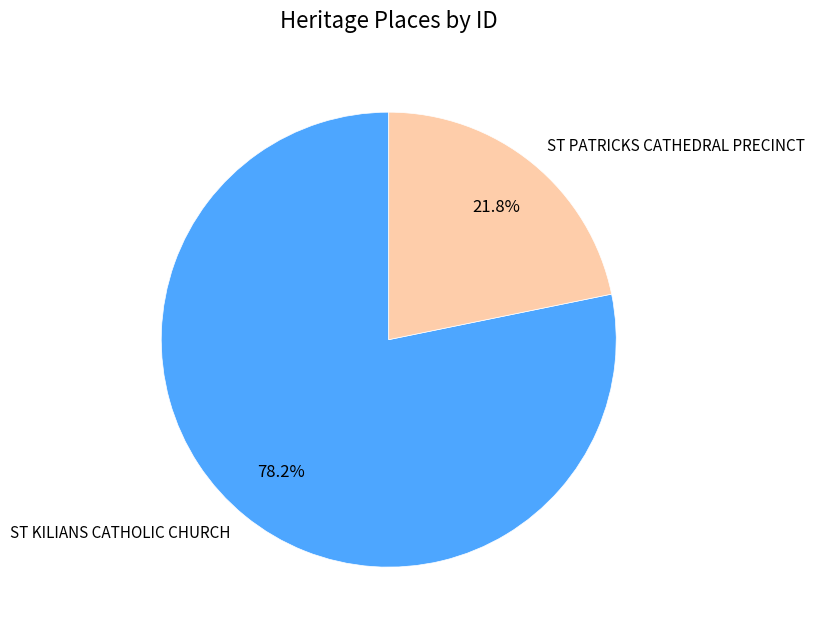

Which slice represents more than half of the pie?

ST KILIANS CATHOLIC CHURCH